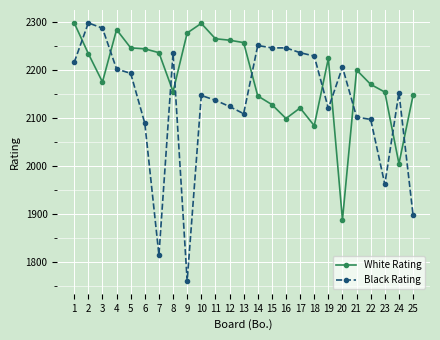

How many distinct data groups are displayed?

2